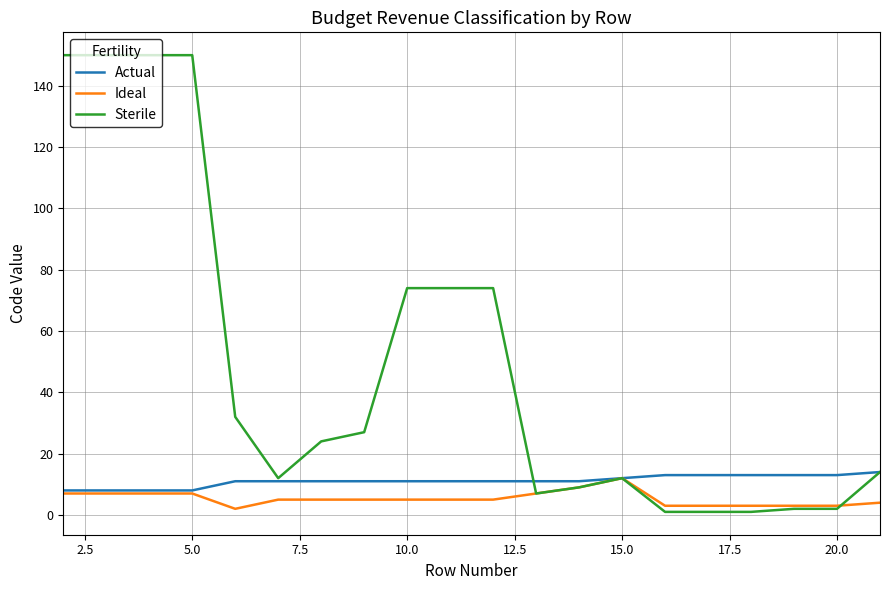

Which series has the widest spread of values?

Sterile